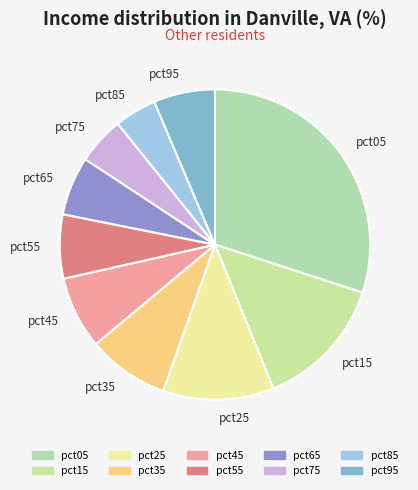

True or false: pct25 accounts for 12% of the total.

True